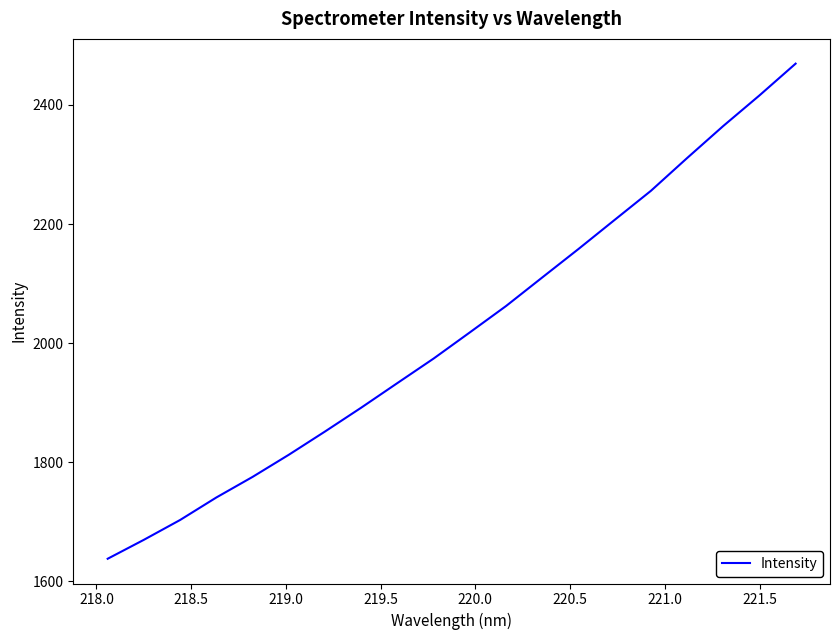

What is the greatest value displayed?

2469.1